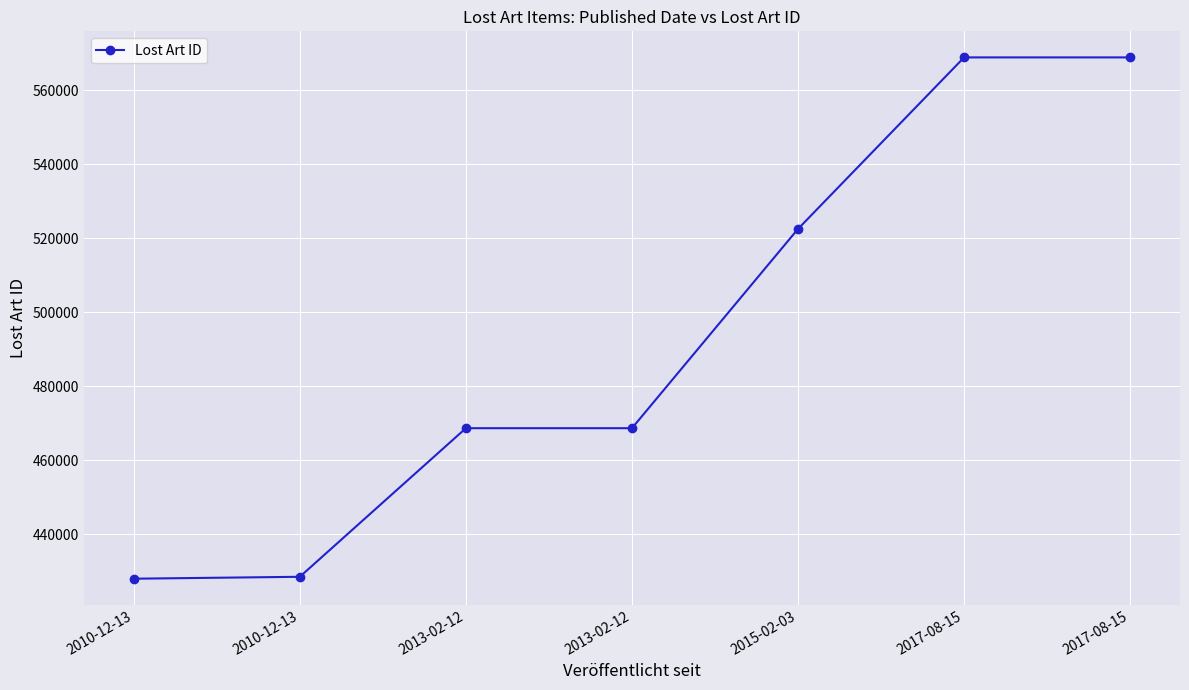

Rank the categories by value from highest to lowest.

2017-08-15, 2017-08-15, 2015-02-03, 2013-02-12, 2013-02-12, 2010-12-13, 2010-12-13